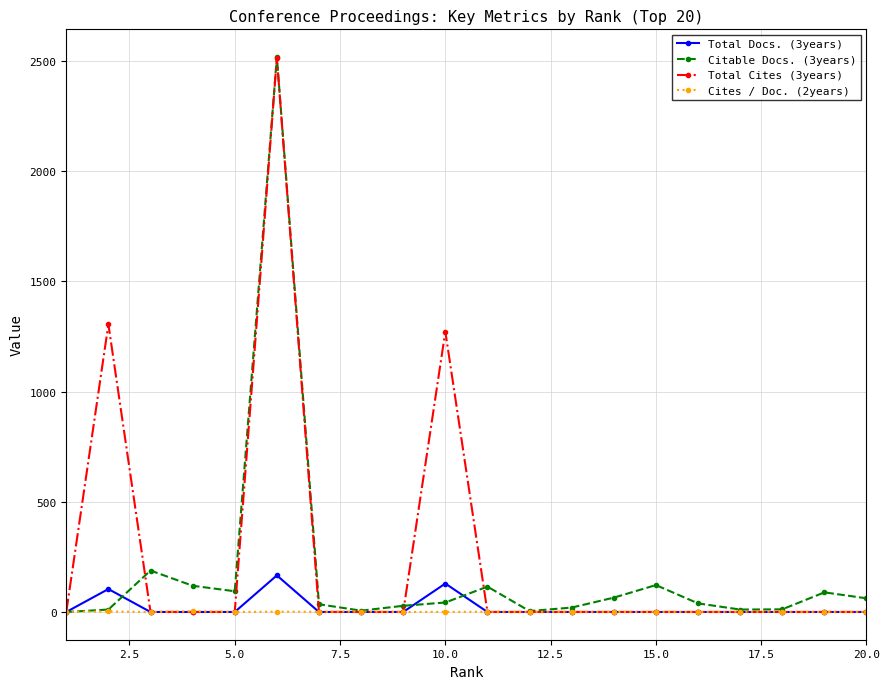

What is the maximum value shown in the chart?

2517.0